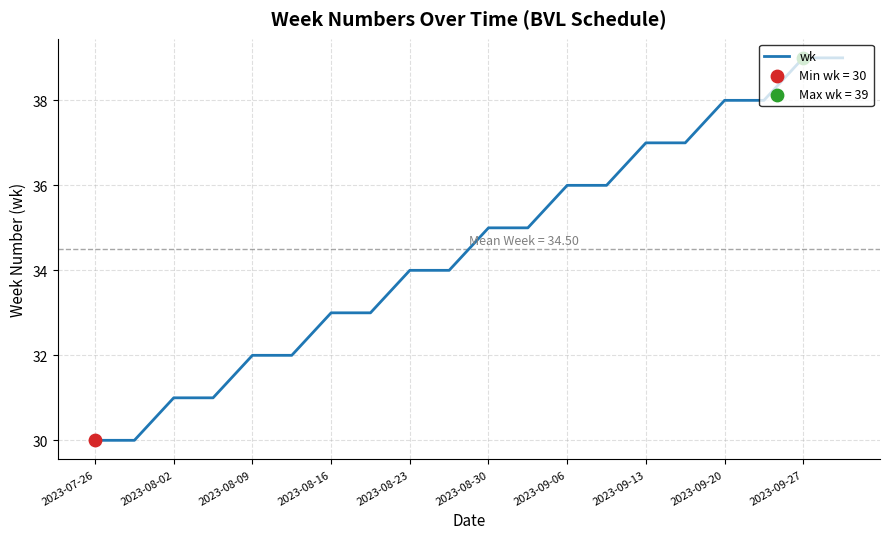

What is the greatest value displayed?

39